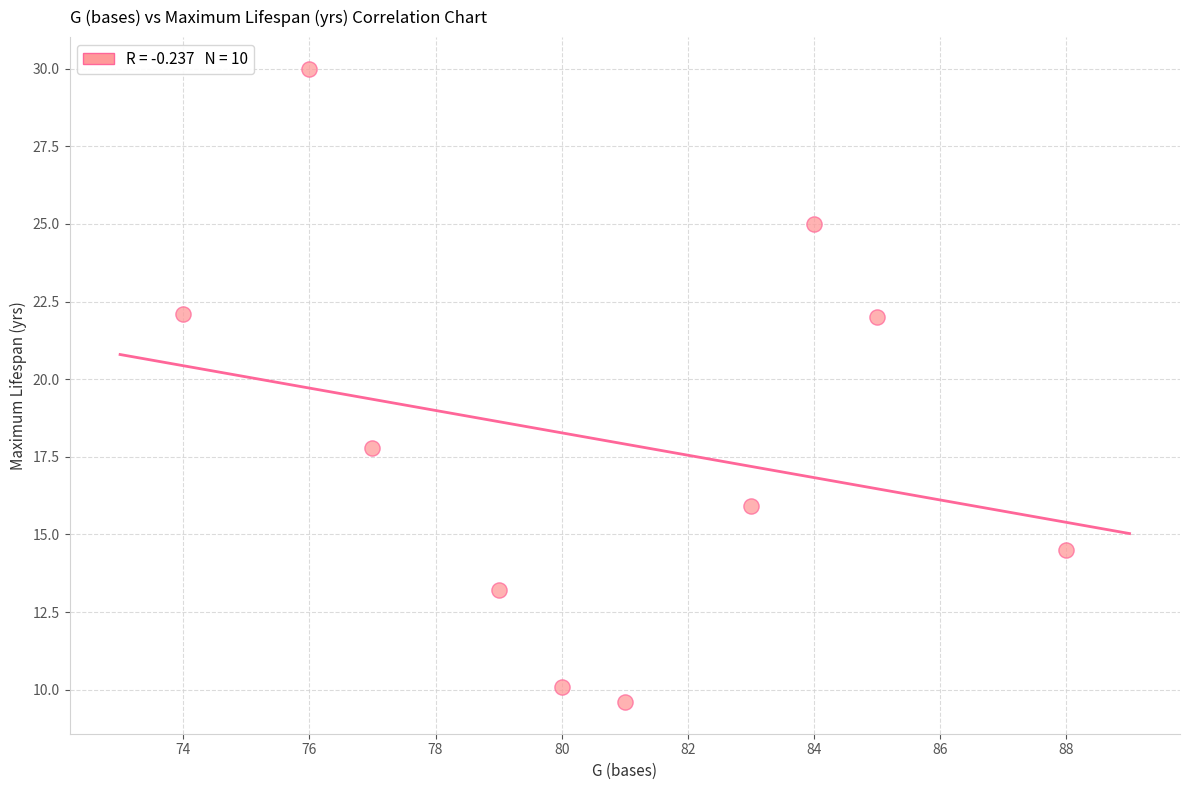

What Y value in the scatter plot is closest to 19?

17.8